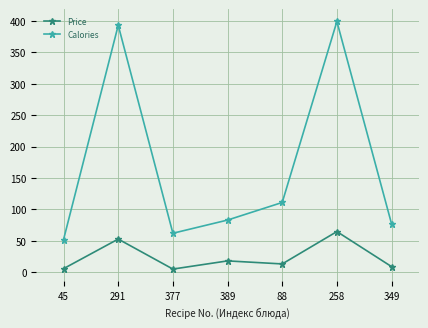

At which label is Calories closest to 225?

88